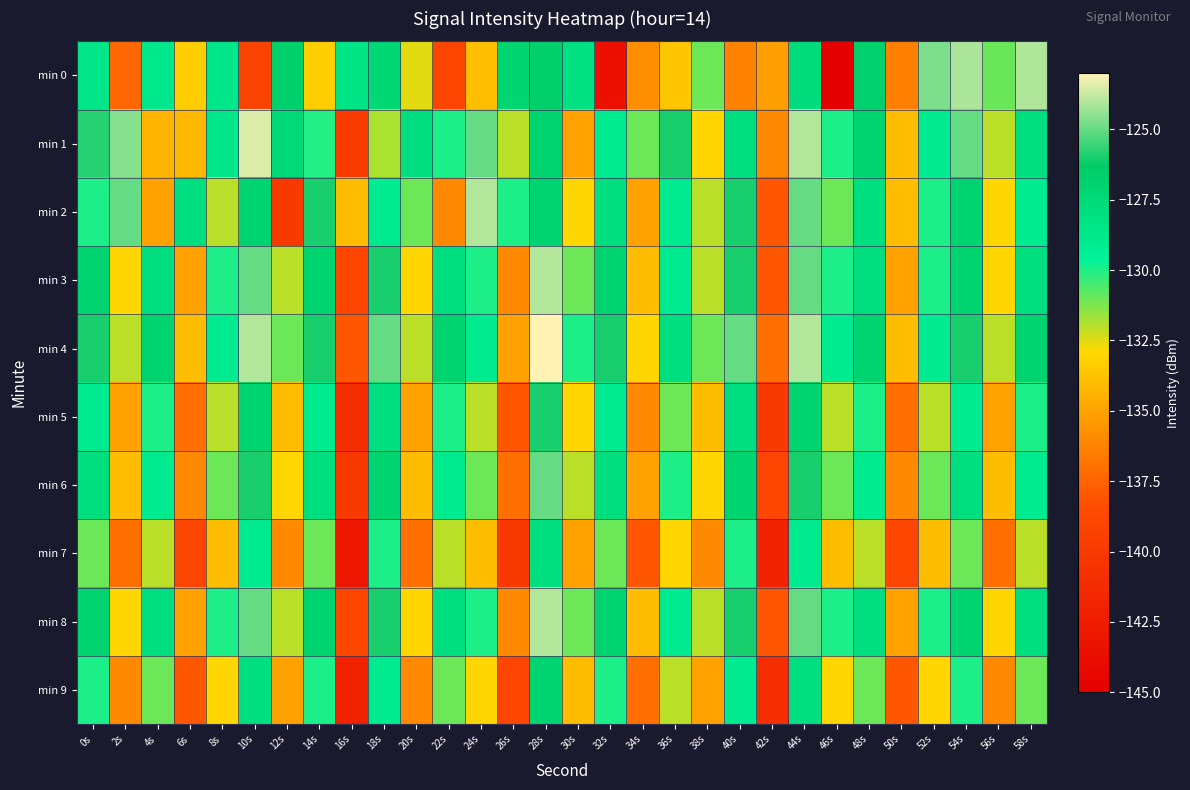

What is the total value across all series at 26s?

-1350.1